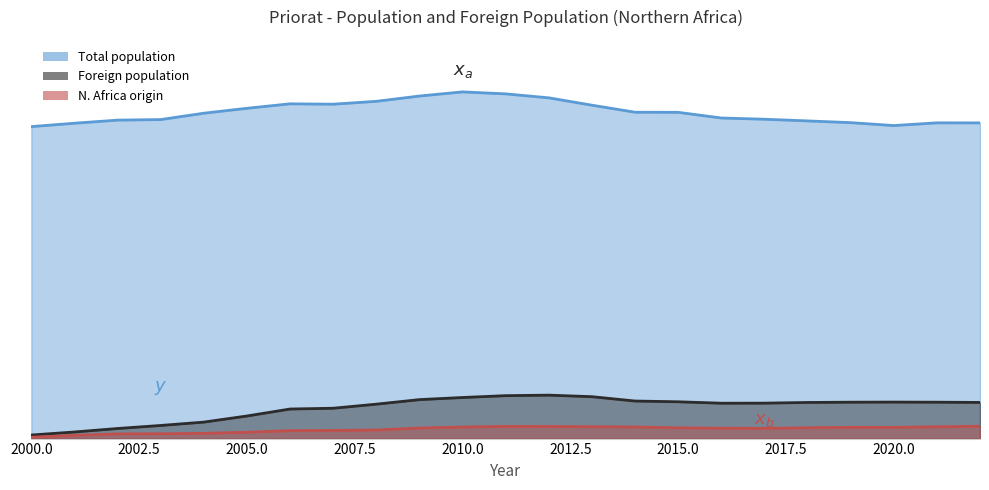

What is the maximum value shown in the chart?

10145